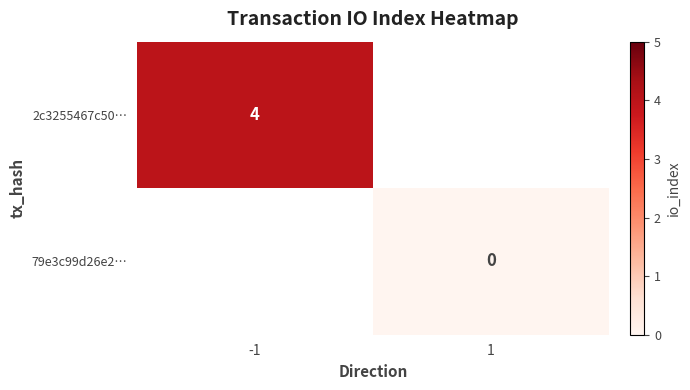

At which label does 2c3255467c50… reach its minimum?

-1